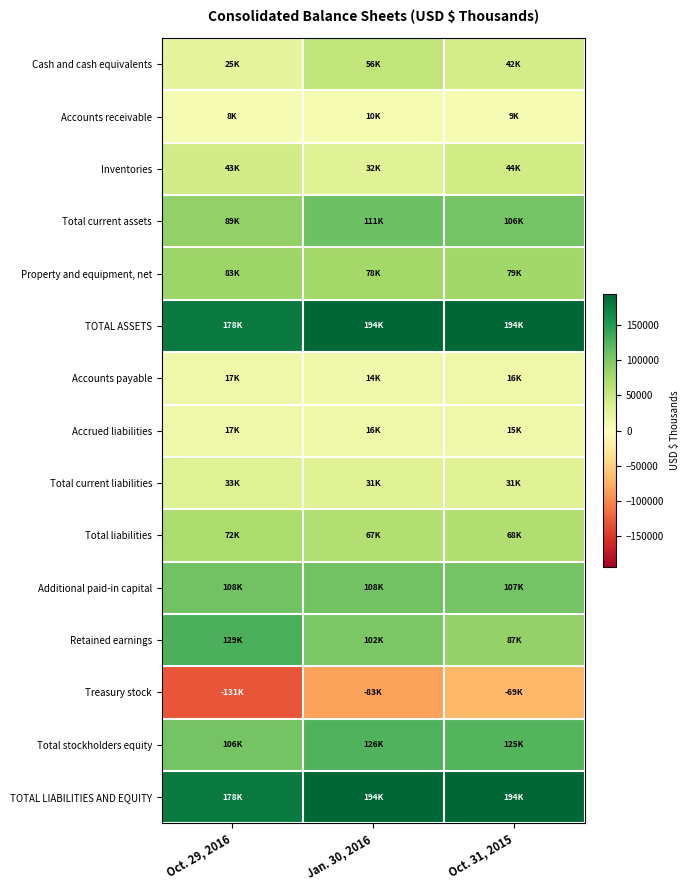

Which series changed the most between Oct. 29, 2016 and Oct. 31, 2015?

Treasury stock